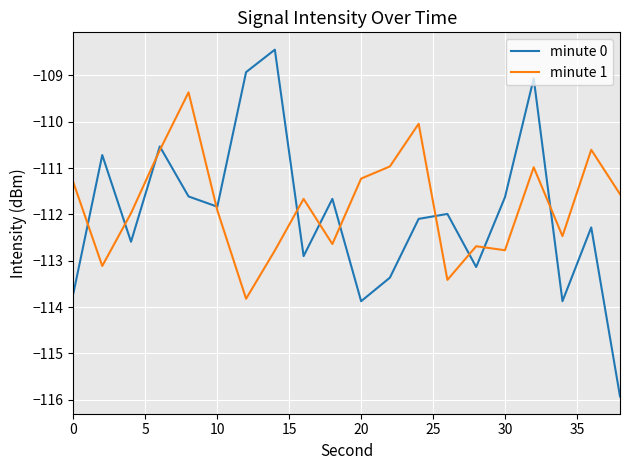

Does the chart display data point markers on the line(s)?

No